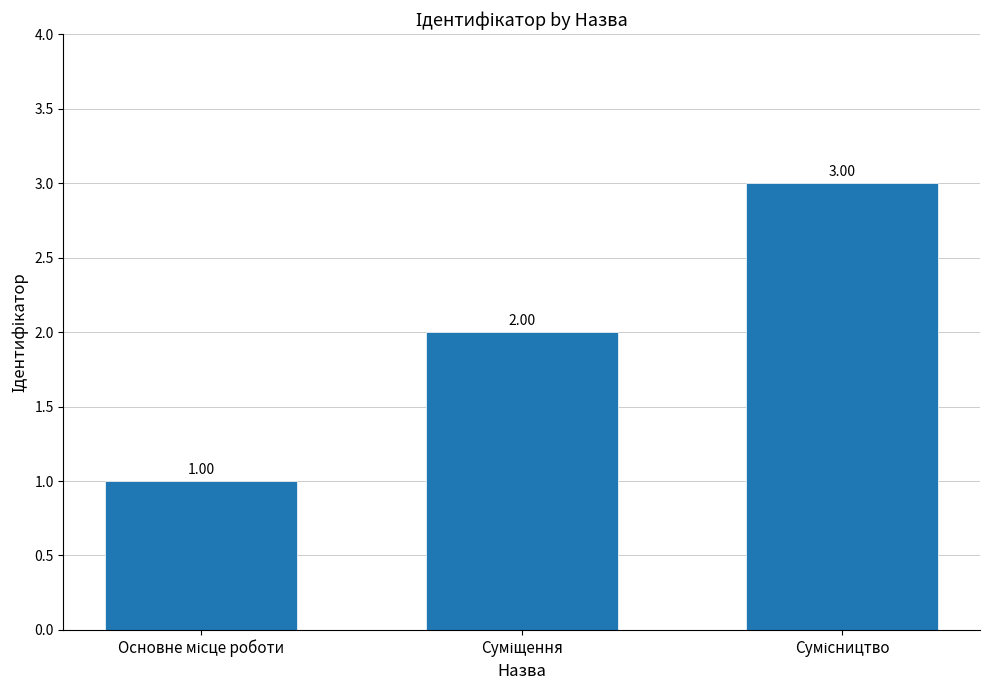

Reading left to right, extract all data points from this chart.

1	2	3